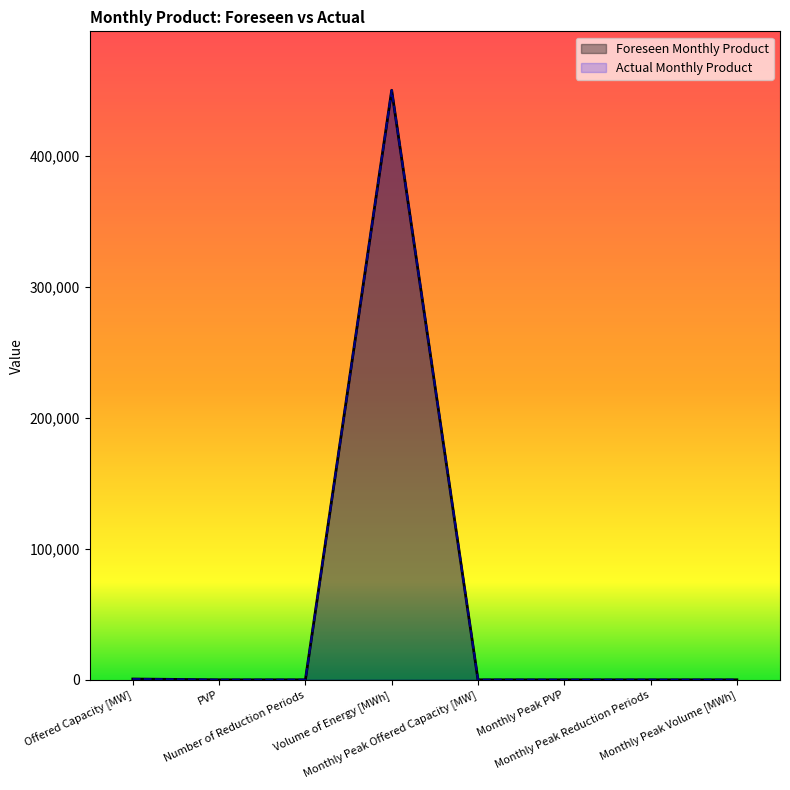

What is the label of the 6th point from the right?

Number of Reduction Periods